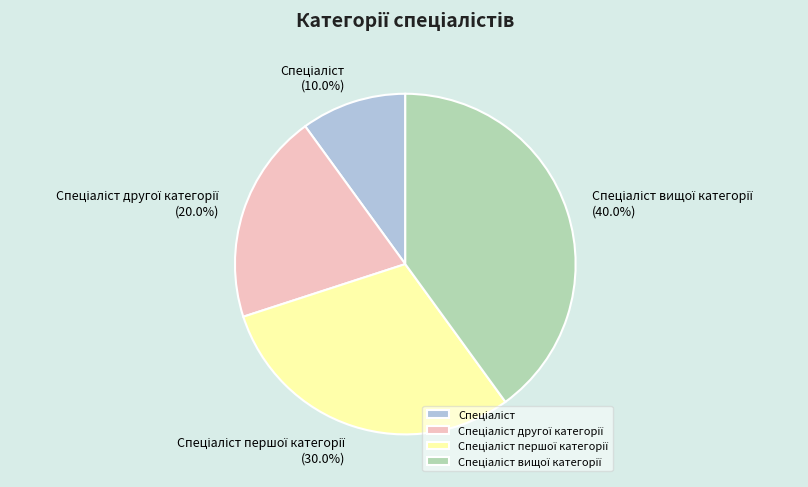

Is there any slice that represents more than half of the pie?

No